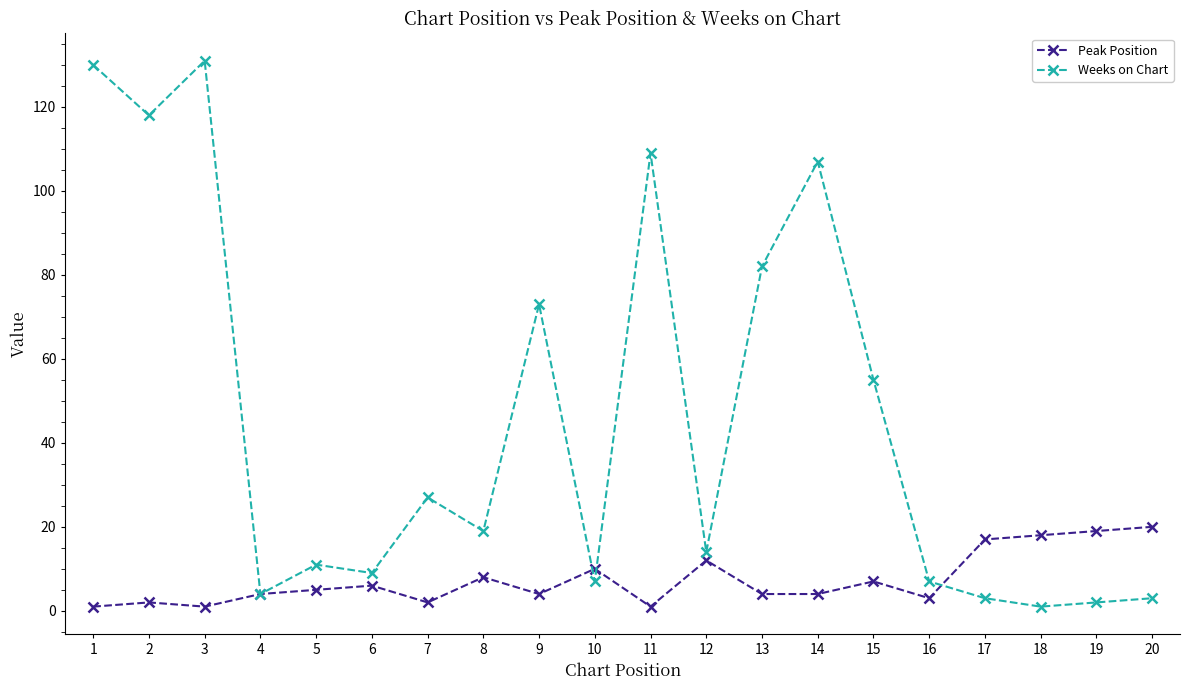

The Weeks on Chart series shows 161 at 14. True or false?

False